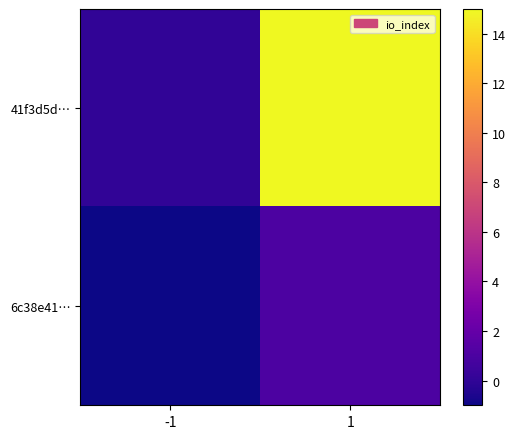

What is the greatest value displayed?

15